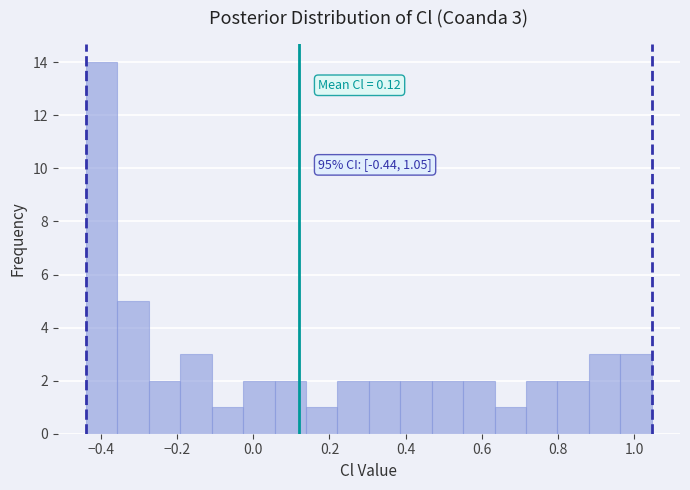

Over which range of the x-axis is the bar tallest?

-0.44 to -0.36